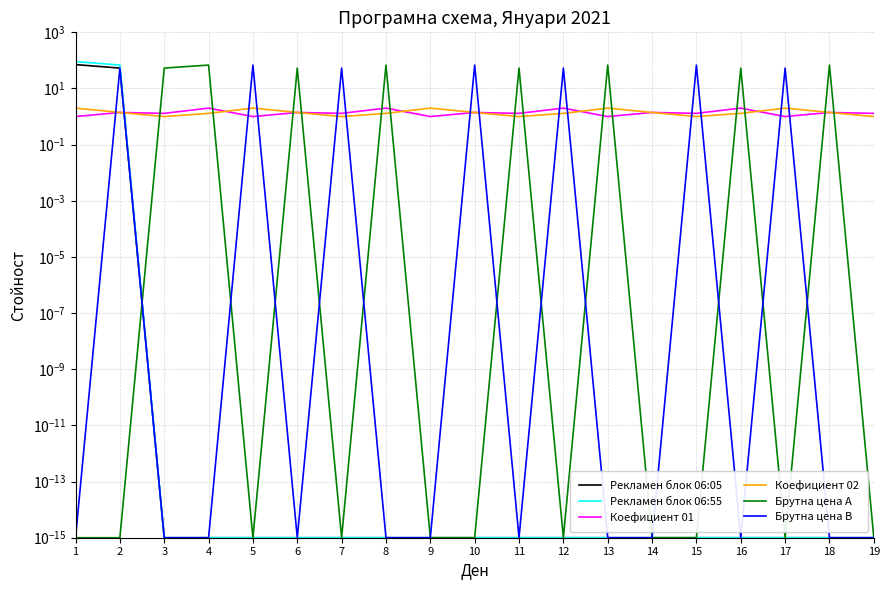

At which category is the sum across all series the highest?

2